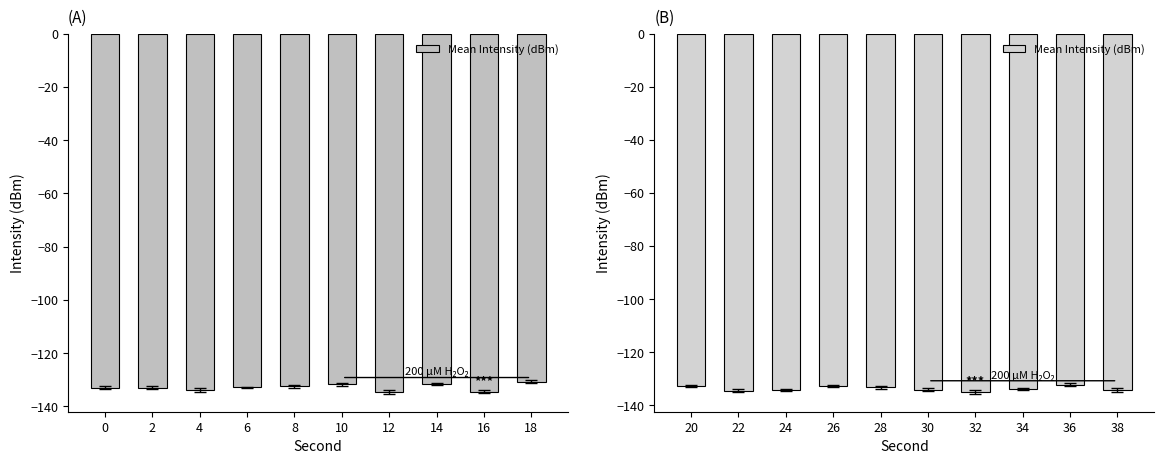

Is it true that the value at 24 is -82.3?

False